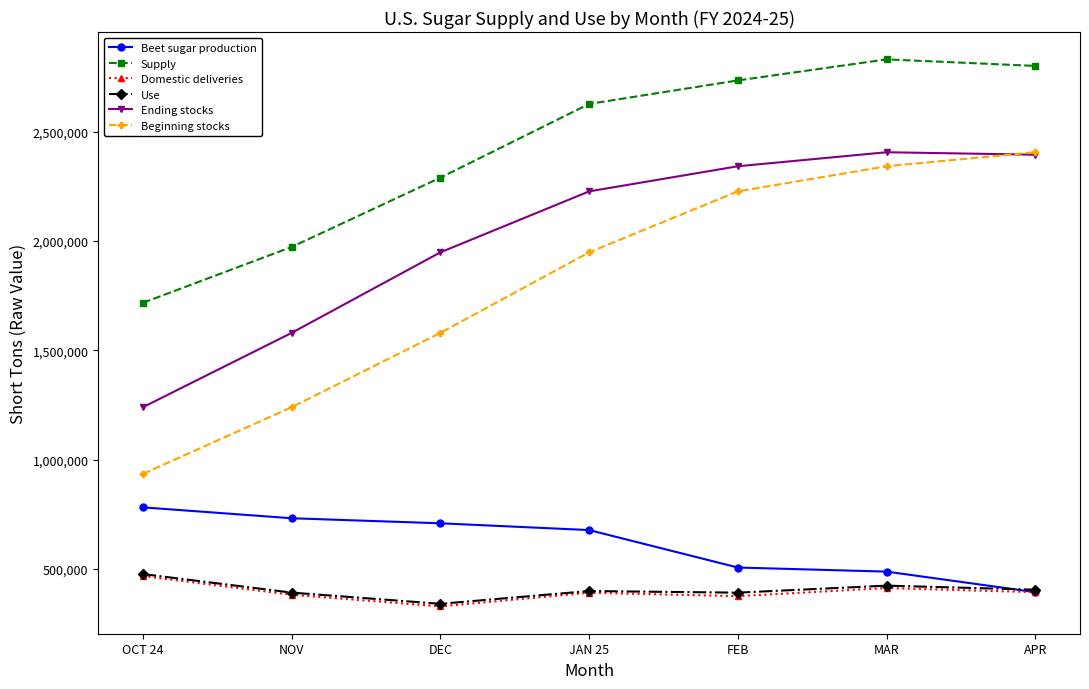

What is the spread (max minus min) of values at OCT 24?

1249290